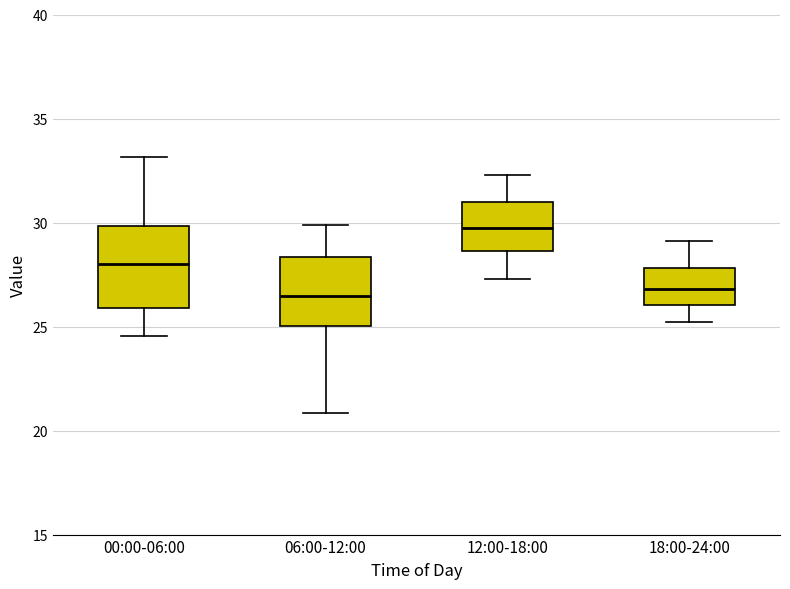

Reading left to right, transcribe this box plot: for each box, give where its median line is, the range the box spans, and where its two whiskers end, as read against the y-axis. The values are not printed on the chart, so give them approximately, as read against the axis.

00:00-06:00: median 28.0, box 26.0 to 30.0, whiskers 24.5 to 33.0
06:00-12:00: median 26.5, box 25.0 to 28.5, whiskers 21.0 to 30.0
12:00-18:00: median 30.0, box 28.5 to 31.0, whiskers 27.5 to 32.5
18:00-24:00: median 27.0, box 26.0 to 28.0, whiskers 25.0 to 29.0